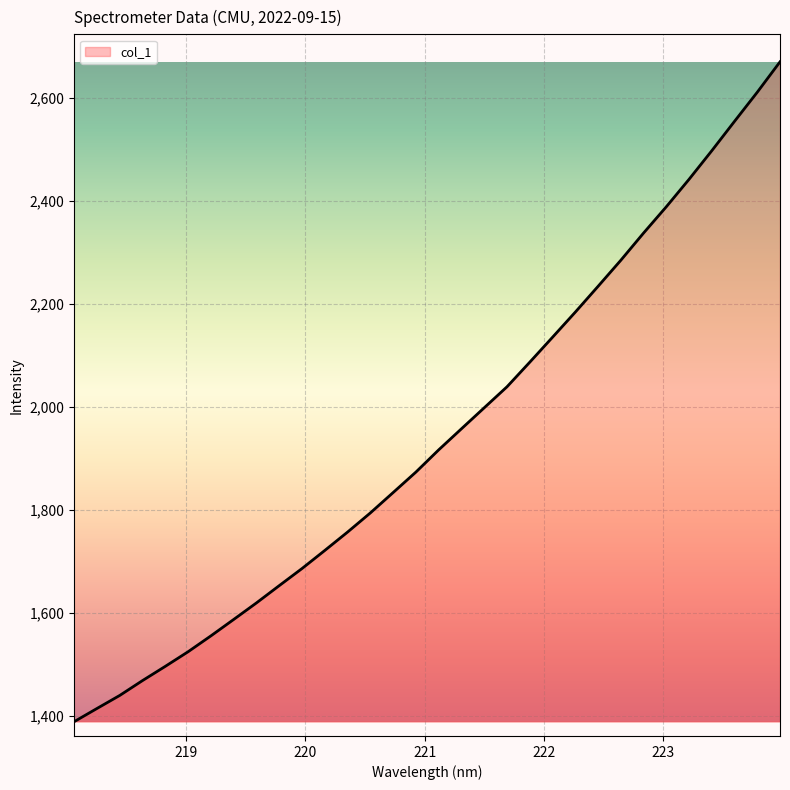

What is the sum of all values?

62144.8